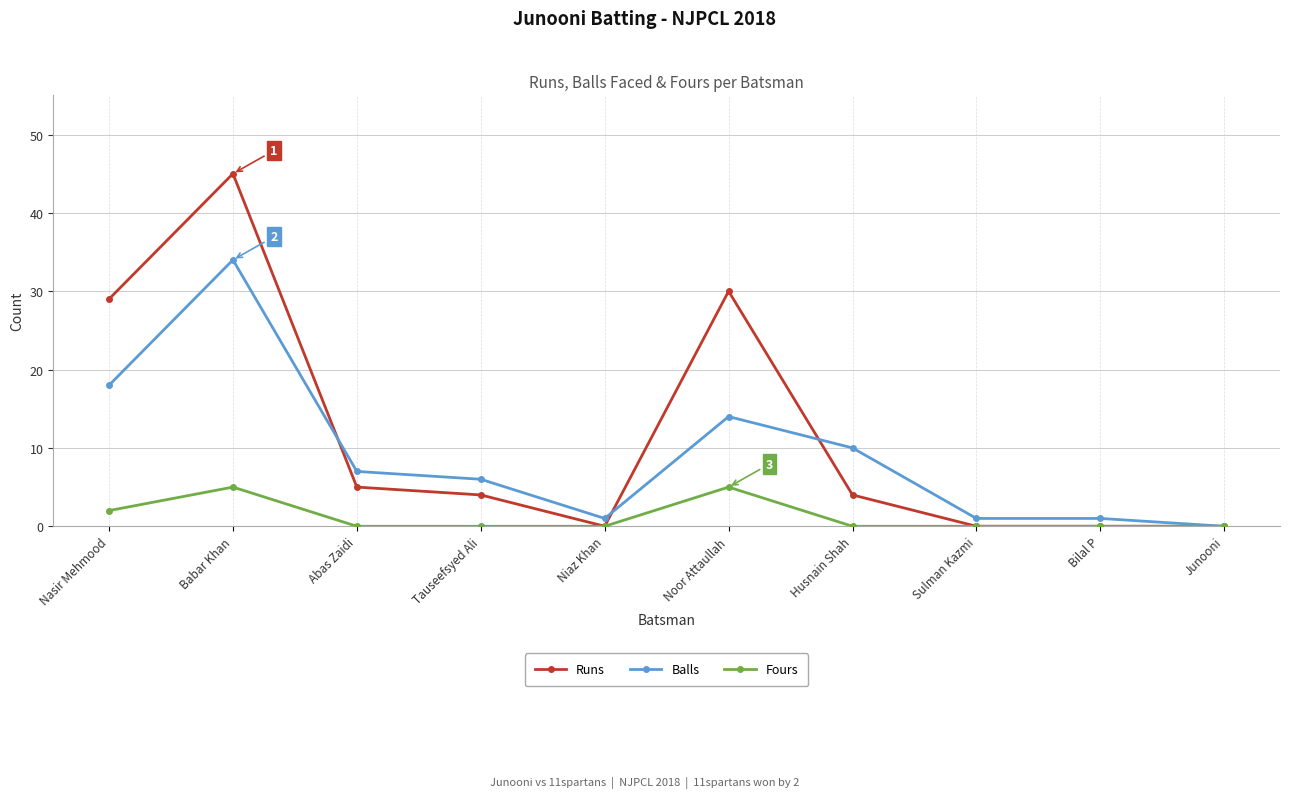

List the series in order of their overall mean, lowest first.

Fours, Balls, Runs